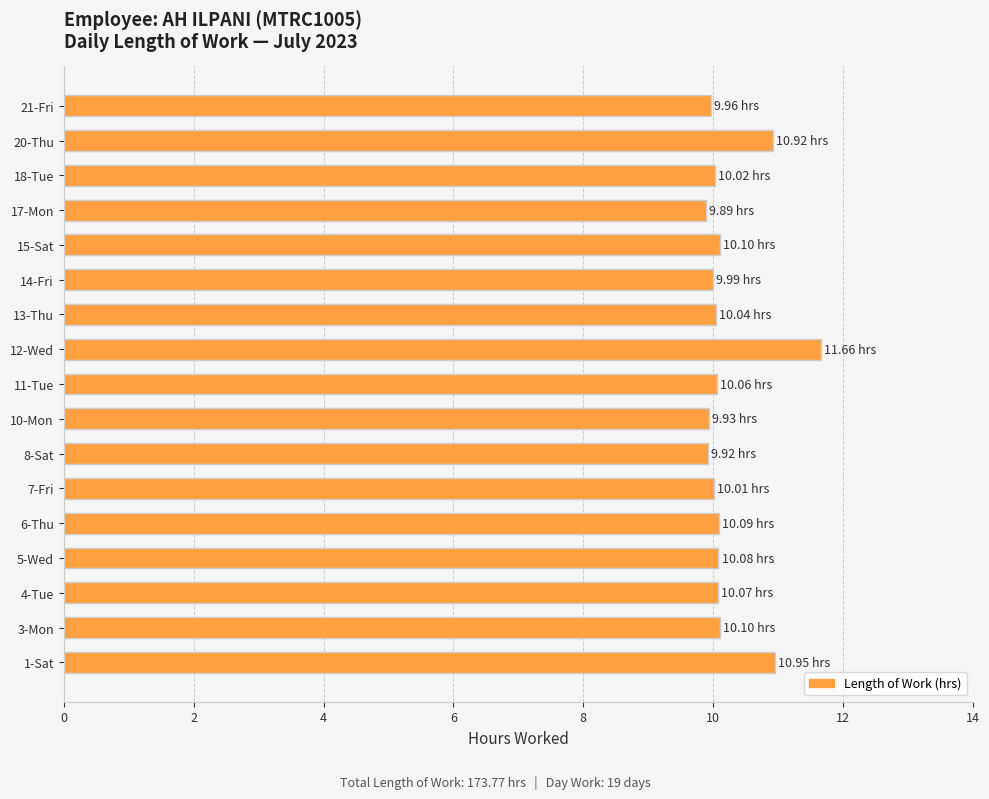

What is the sum of all values?

173.8